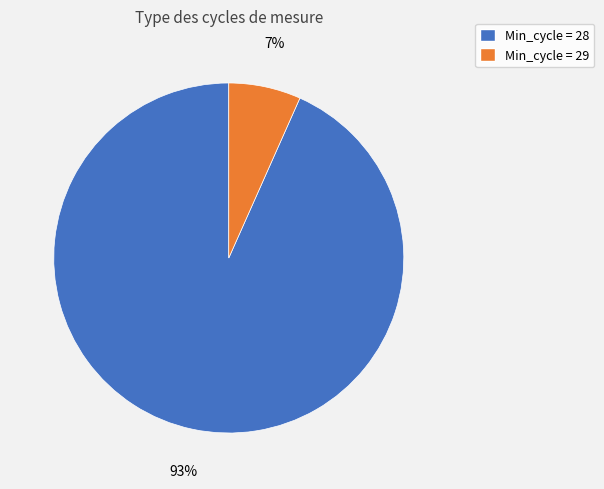

To the nearest percent, what is the average slice percentage?

50%